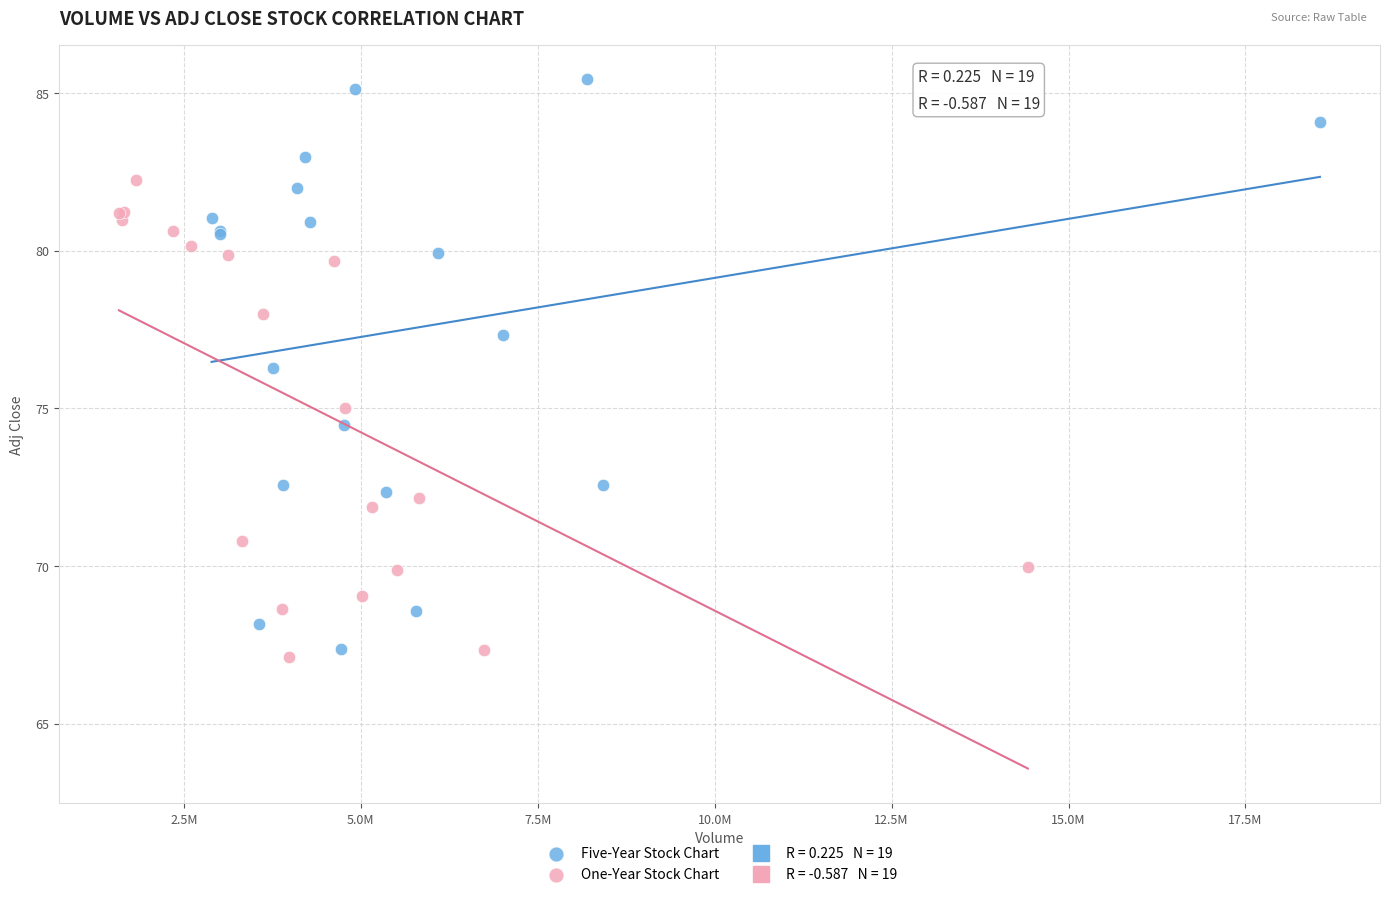

Which series contains the highest Y value?

Five-Year Stock Chart